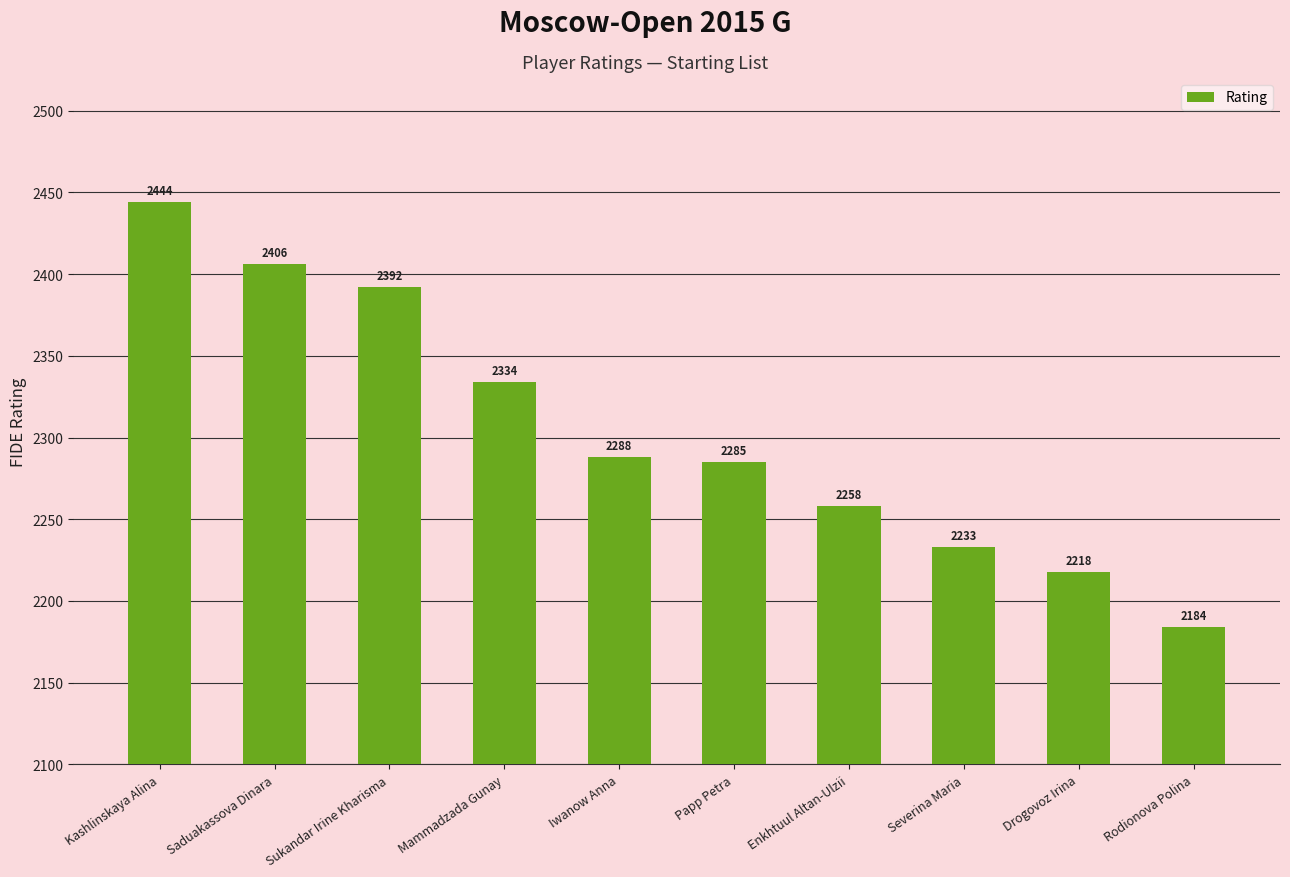

How many categories are shown in the chart?

10